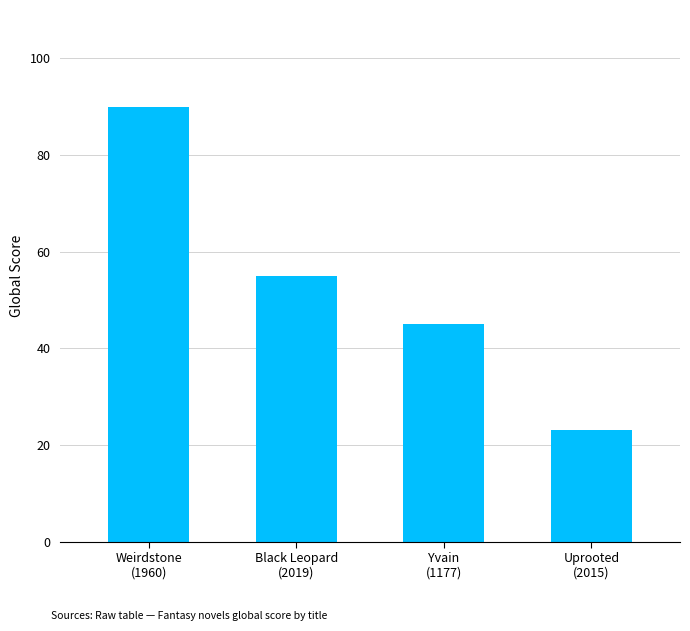

What is the value of the 4th bar from the left?

23